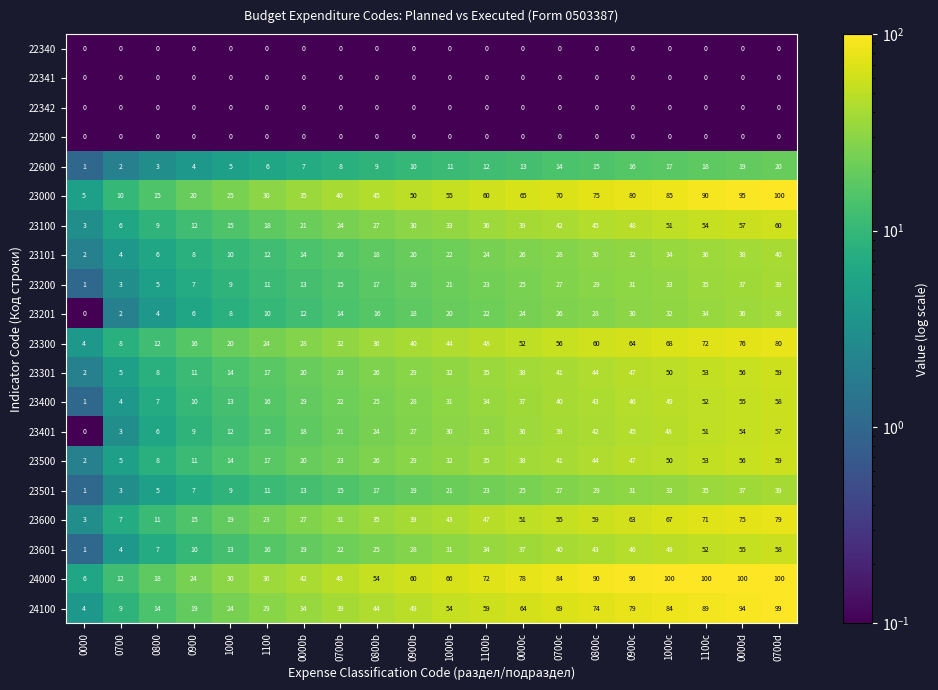

The 23401 series shows 80 at 0900c. True or false?

False